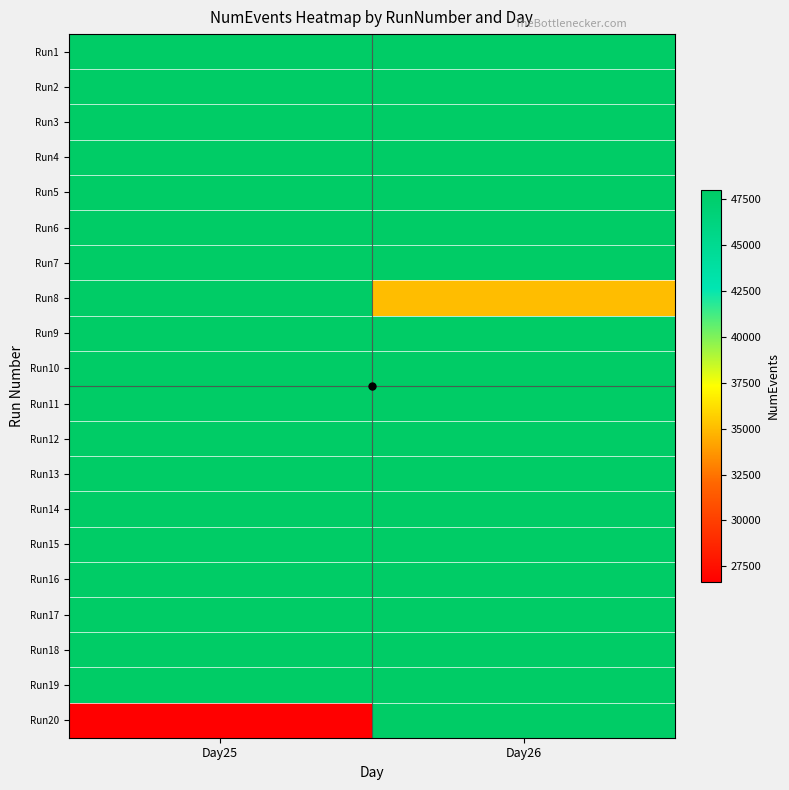

At how many categories does at least one series exceed 36477?

2